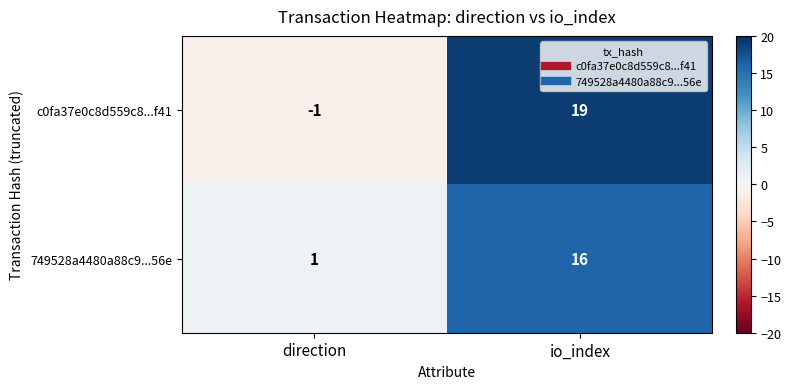

Which category has the highest value across all series?

io_index